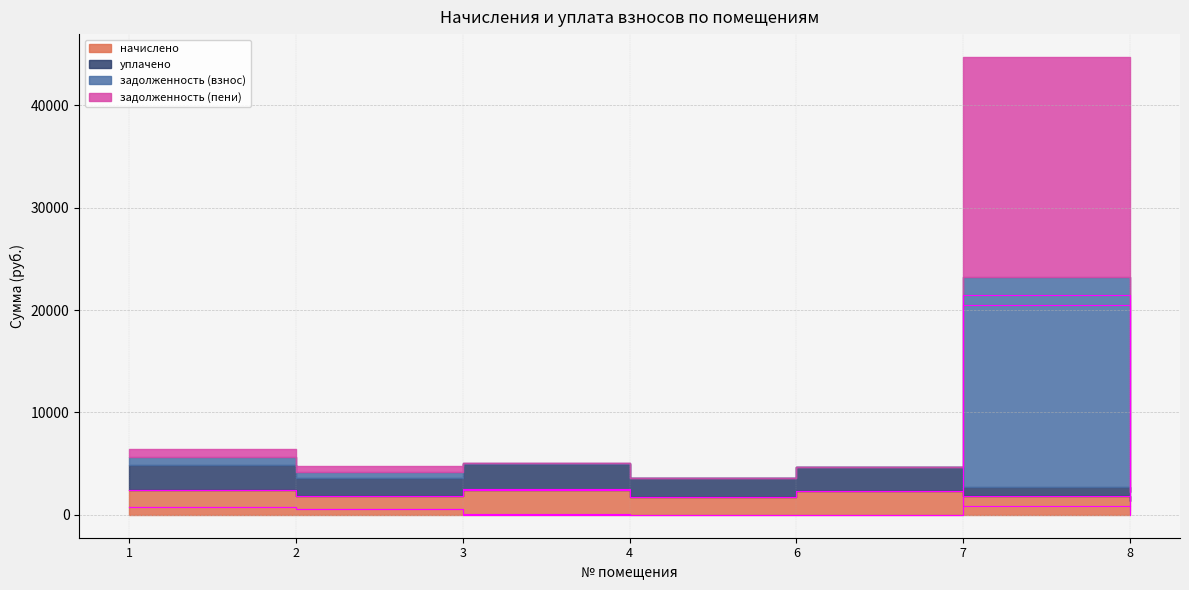

Where do уплачено and задолженность (пени) first cross each other?

6 and 7